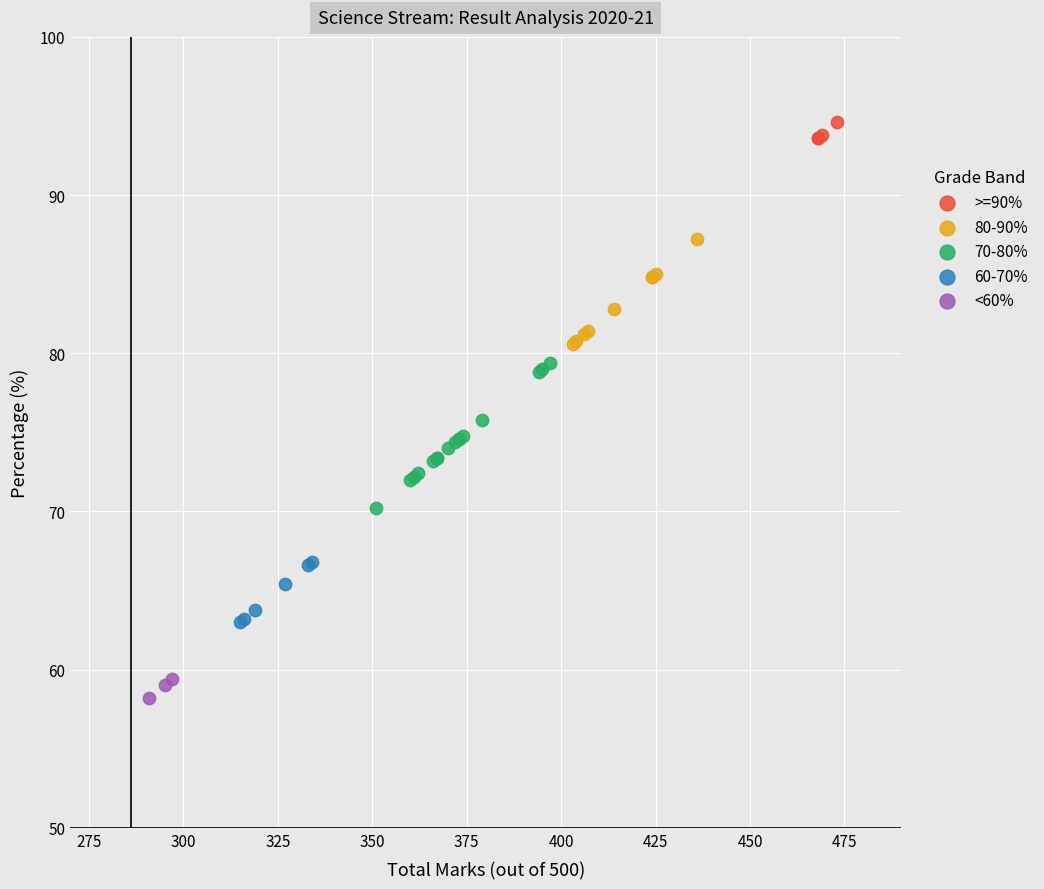

Which series reaches the minimum Y coordinate?

<60%